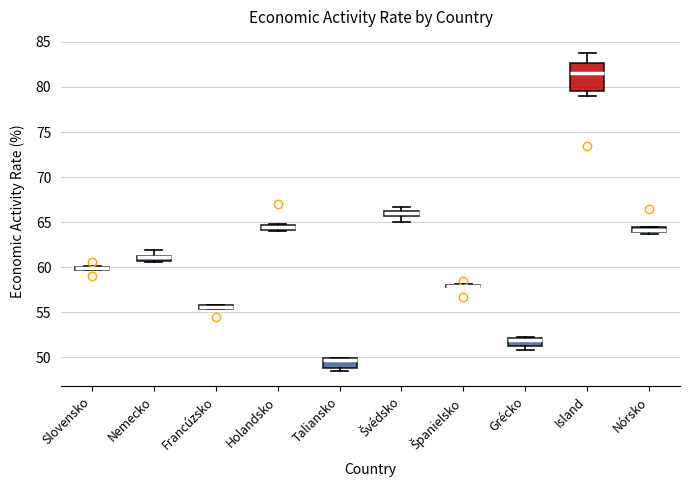

Which box is the tallest, from its lower edge to its upper edge?

Island